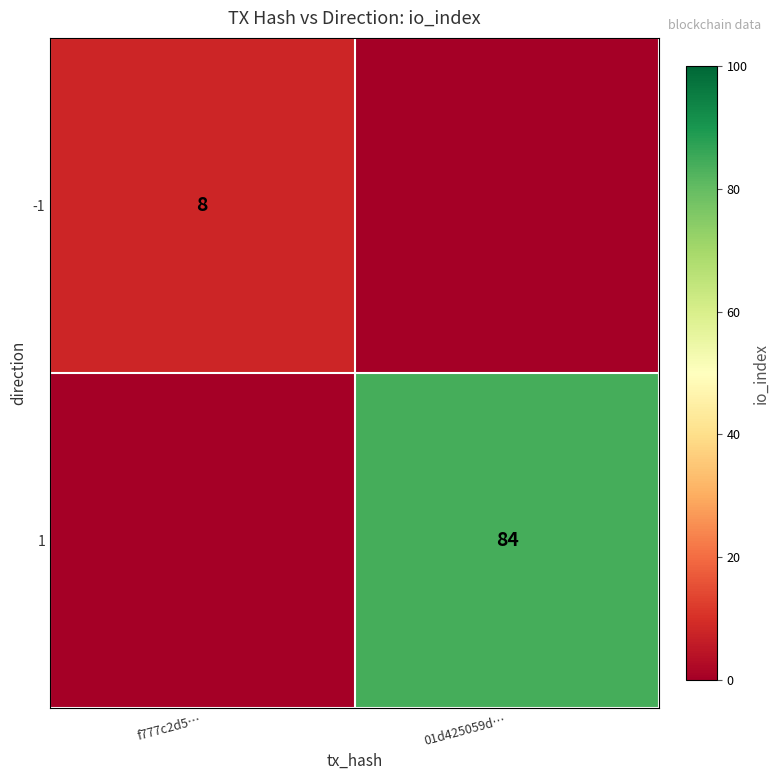

The -1 series shows 8 at f777c2d5…. True or false?

True